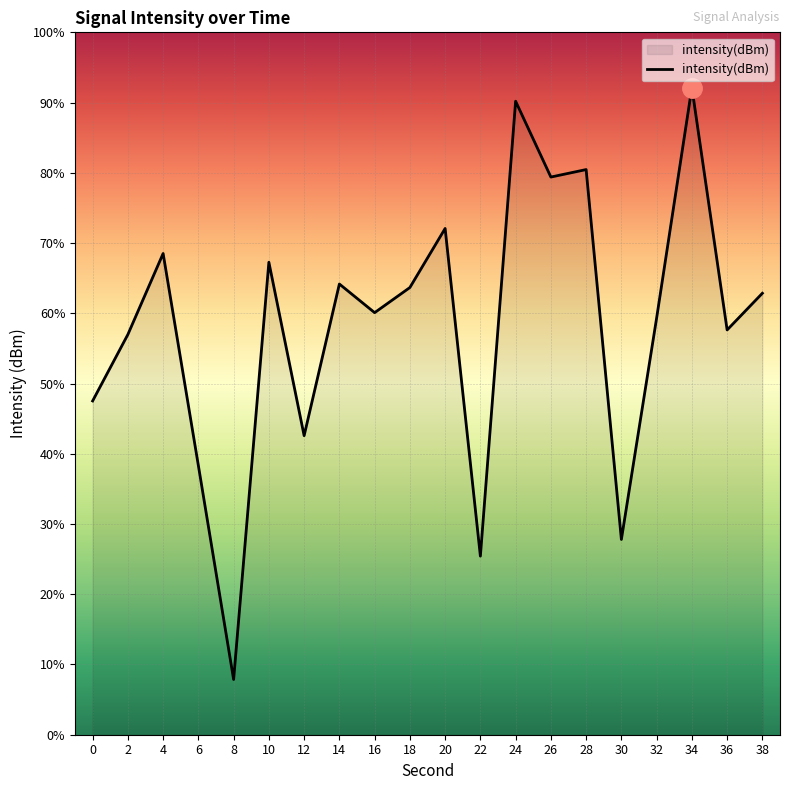

Which label corresponds to the largest value in the chart?

34